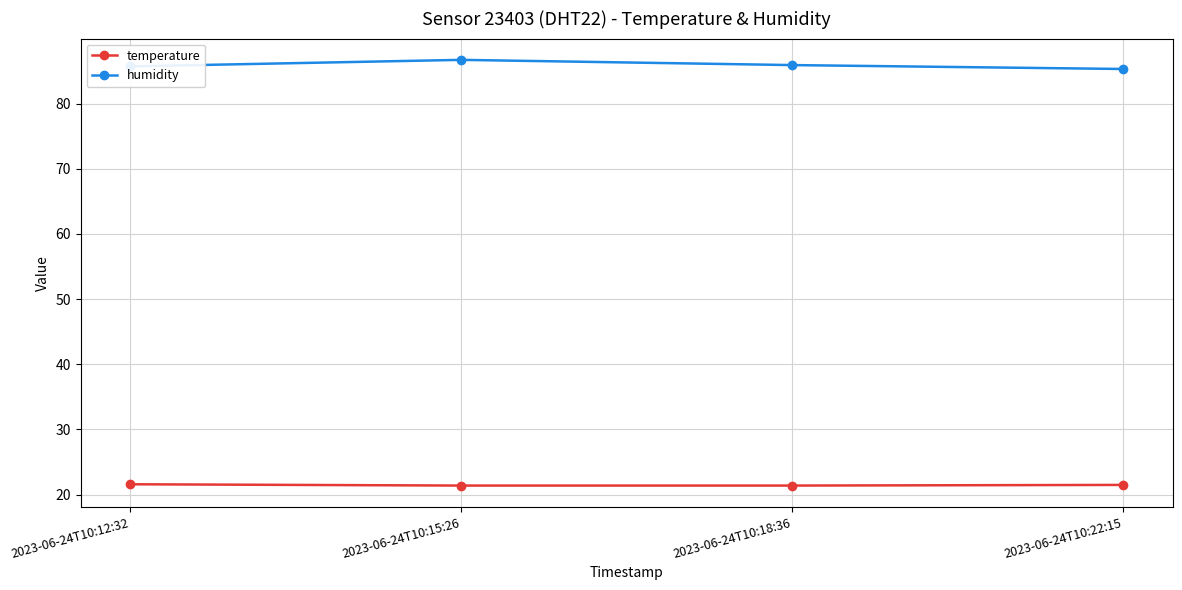

What are all the series names shown in the legend?

temperature, humidity